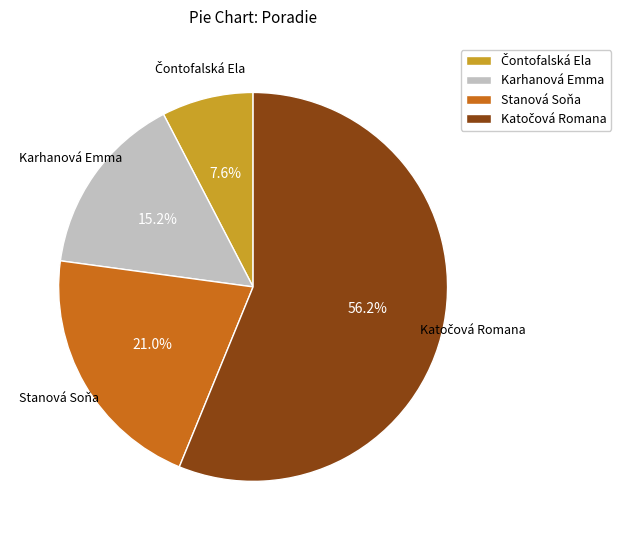

How many segments does this pie chart have?

4